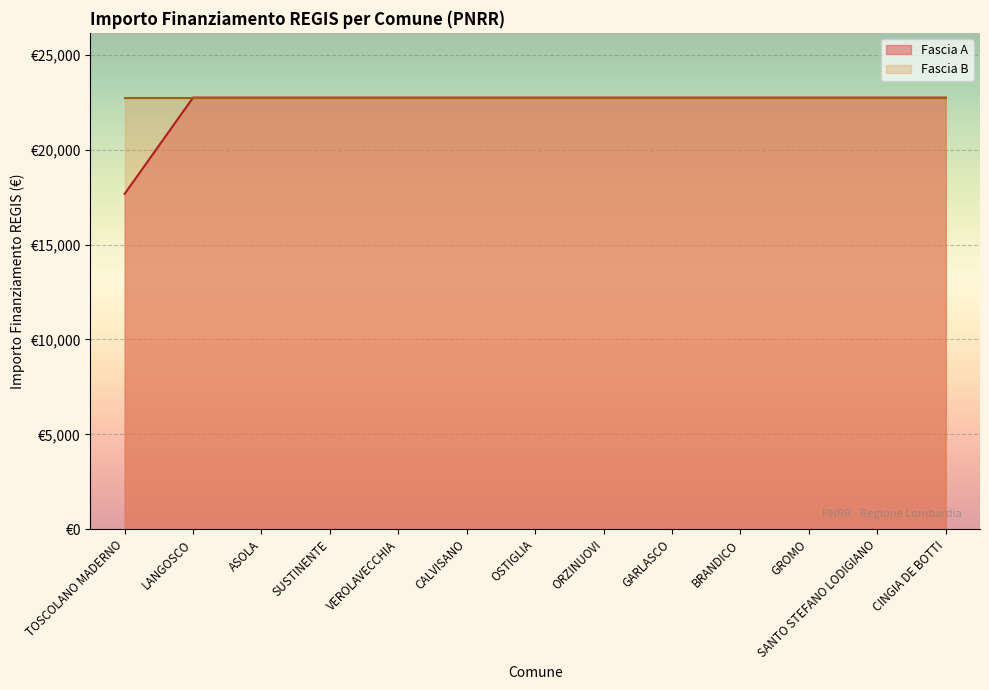

Which label corresponds to the smallest value in the chart?

TOSCOLANO MADERNO